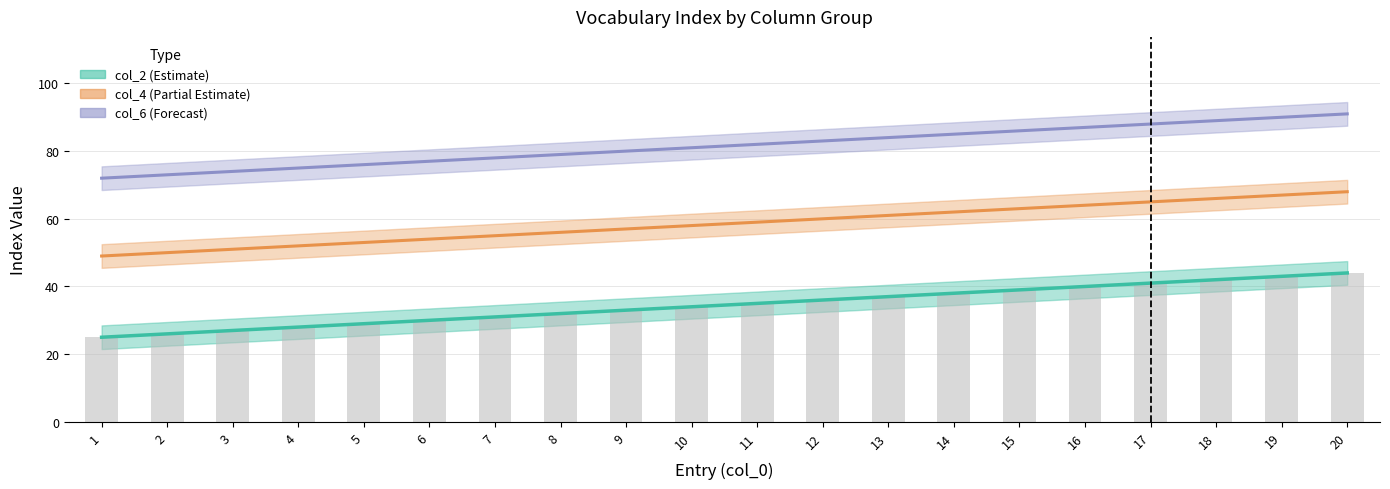

Between 11 and 16, which is larger?

16